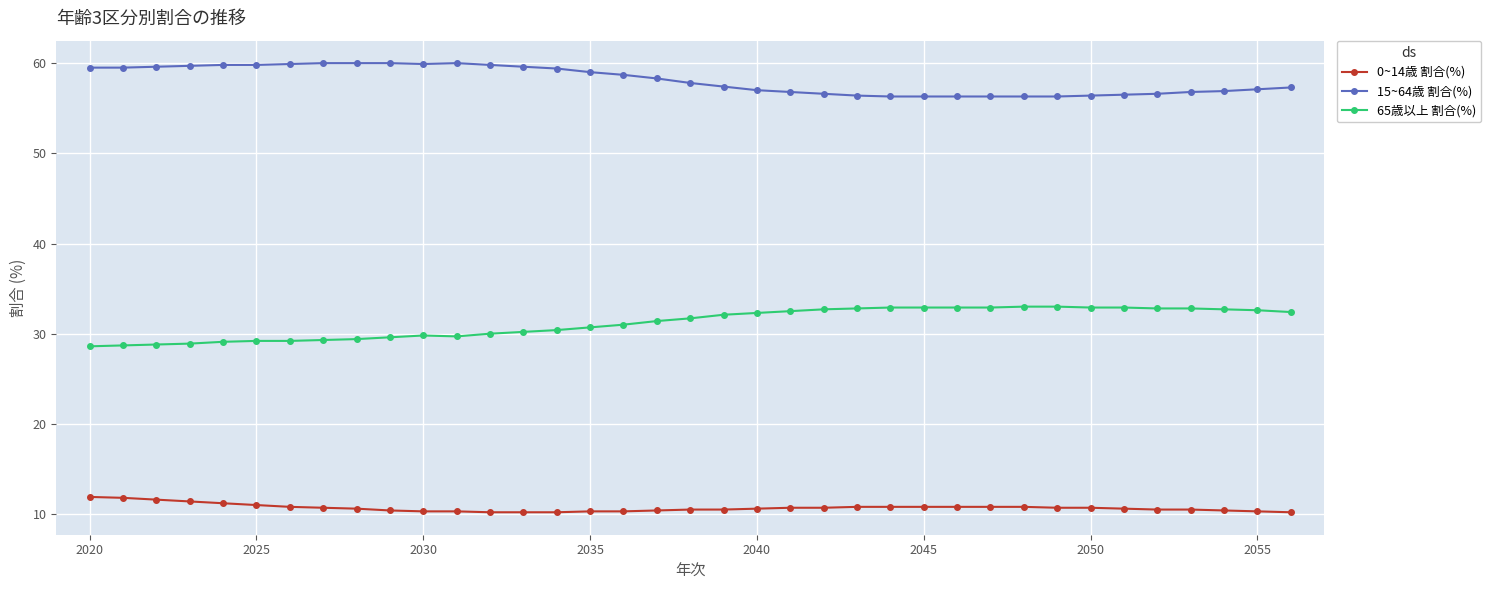

True or false: 15~64歳 割合(%) and 0~14歳 割合(%) cross at least once.

False